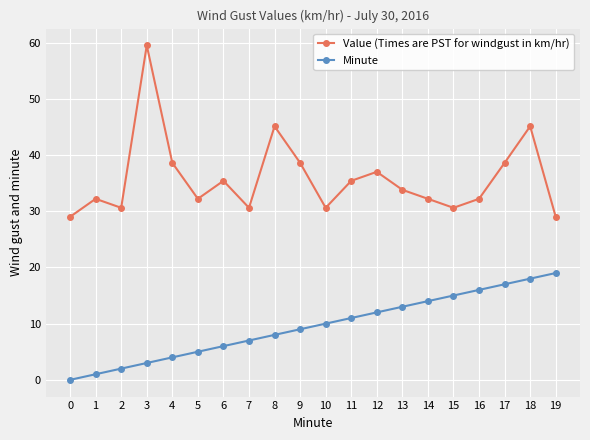

At 15, list the series in order from largest to smallest.

Value (Times are PST for windgust in km/hr), Minute